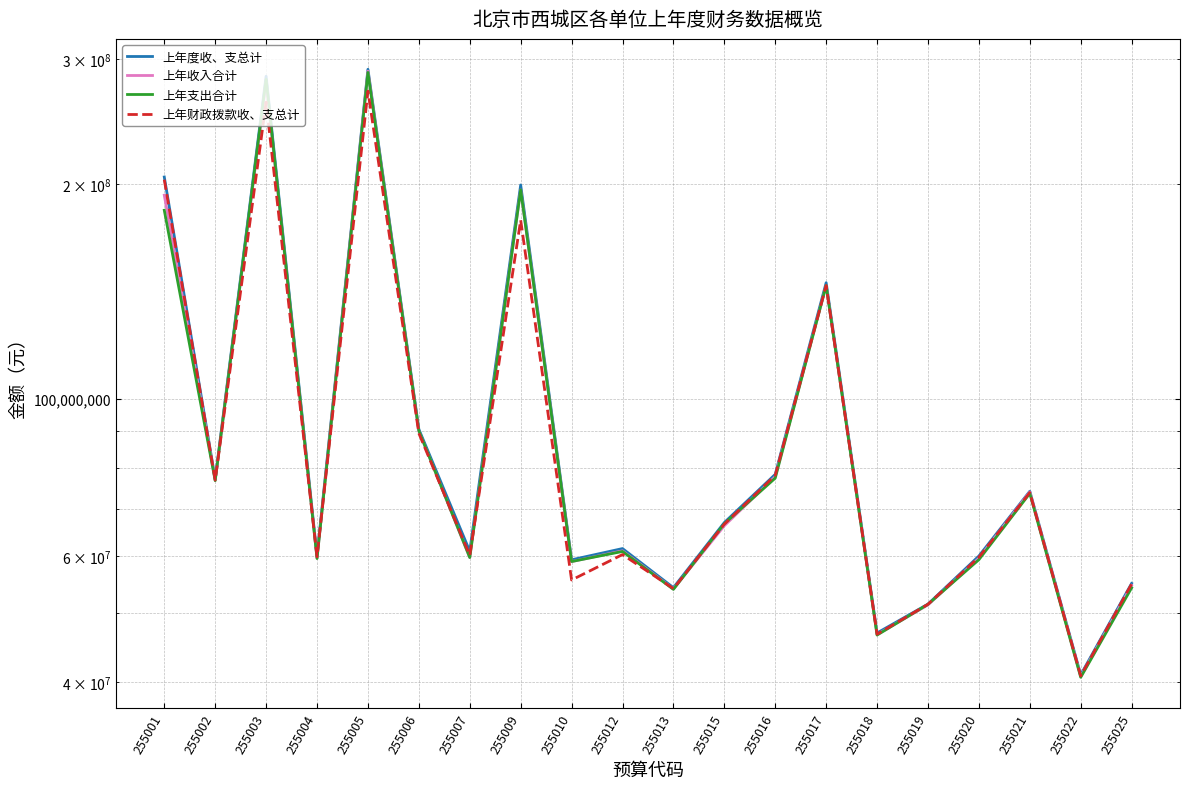

At how many categories does at least one series exceed 123076540?

5